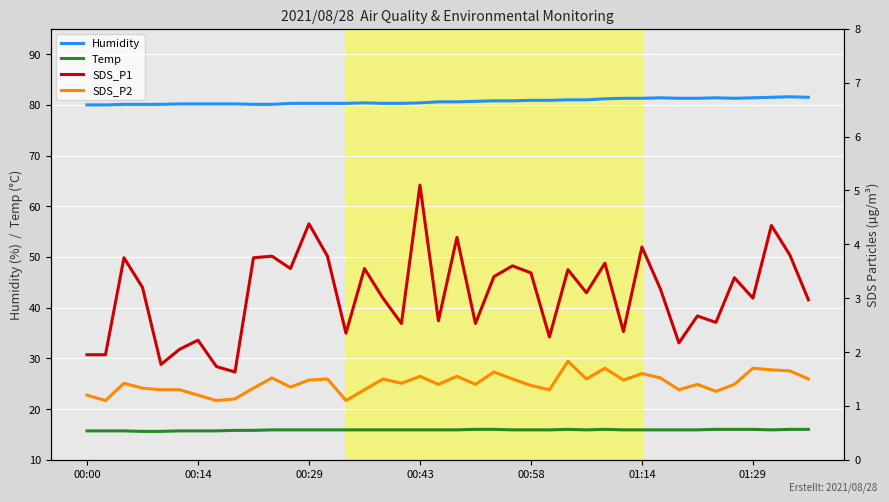

True or false: Humidity and SDS_P2 intersect in this chart.

False